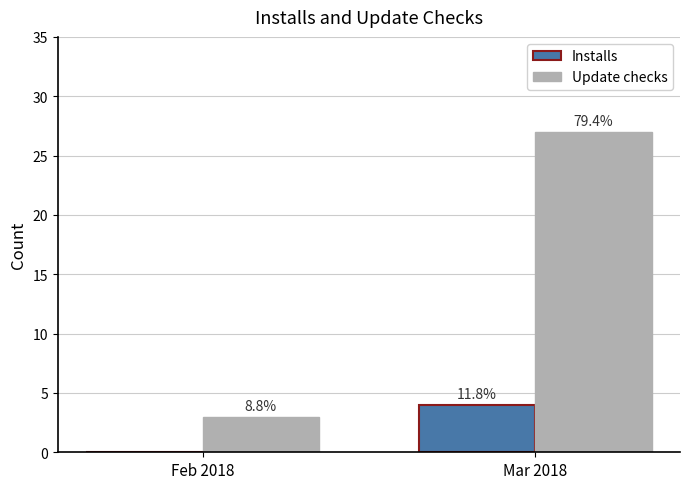

What is the spread (max minus min) of values at Mar 2018?

23